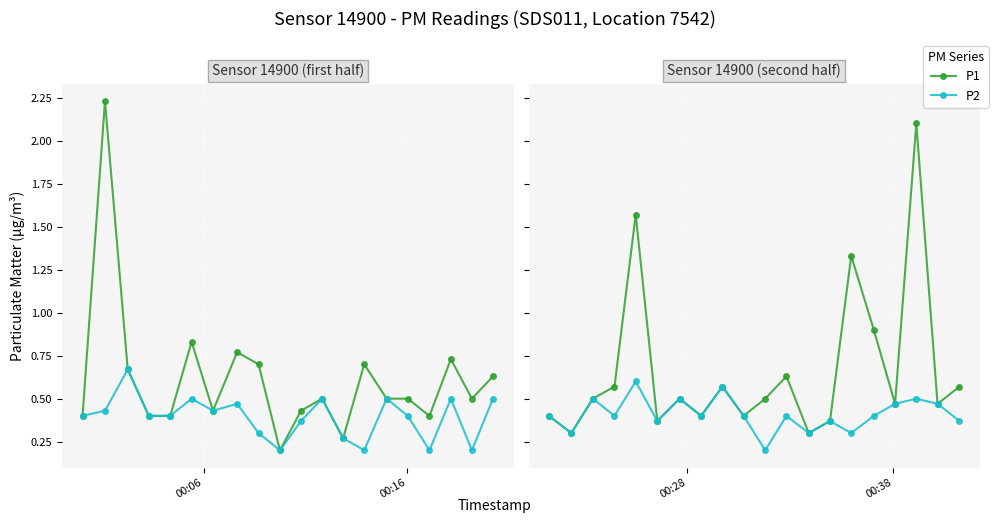

How many data points does each series have?

20